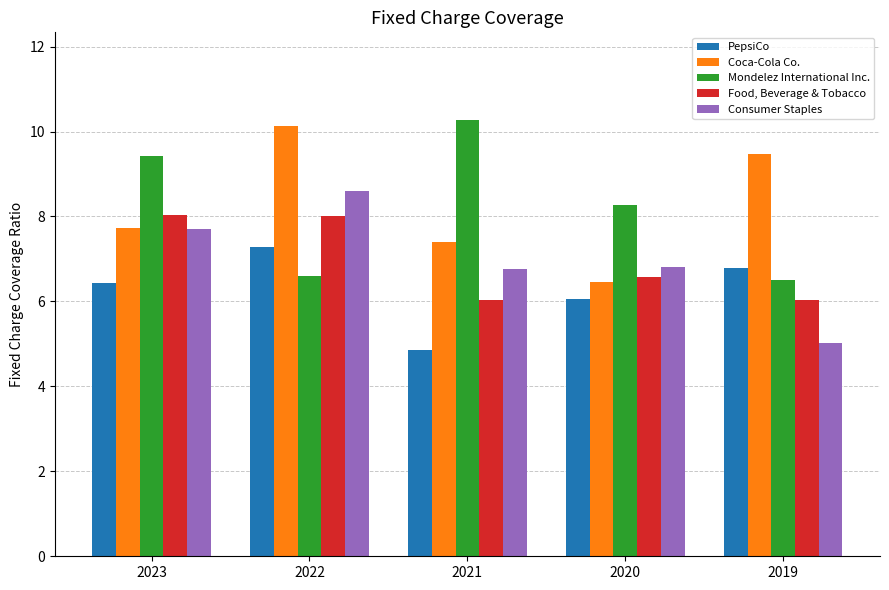

How many Coca-Cola Co. values are between 7 and 9?

2